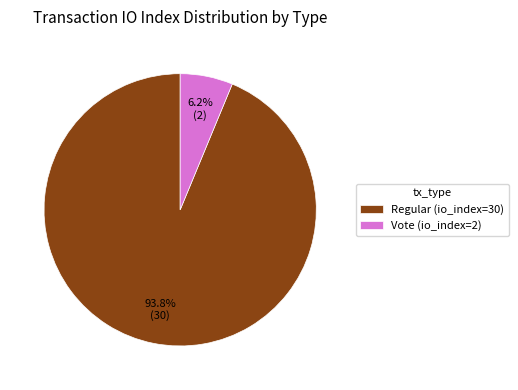

To the nearest percent, what percentage of the pie is Vote (io_index=2)?

6%